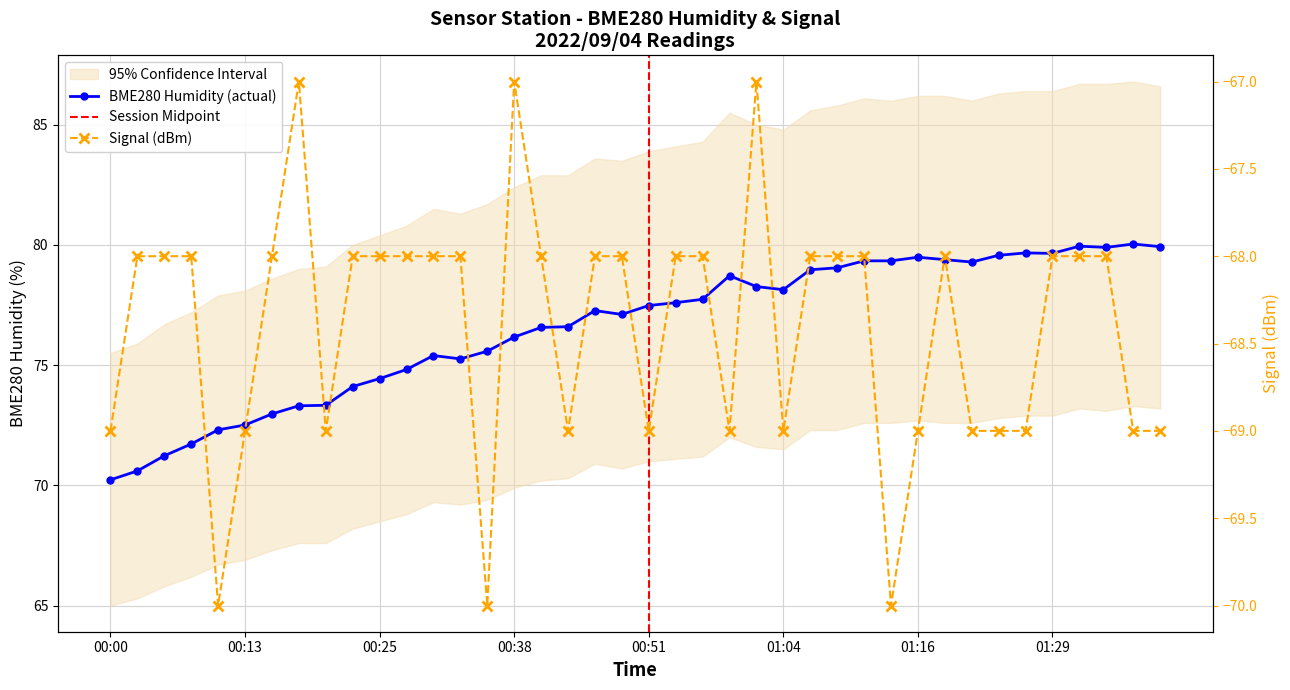

What is the sum of the BME280_humidity values at 01:14 and 01:29?

159.0